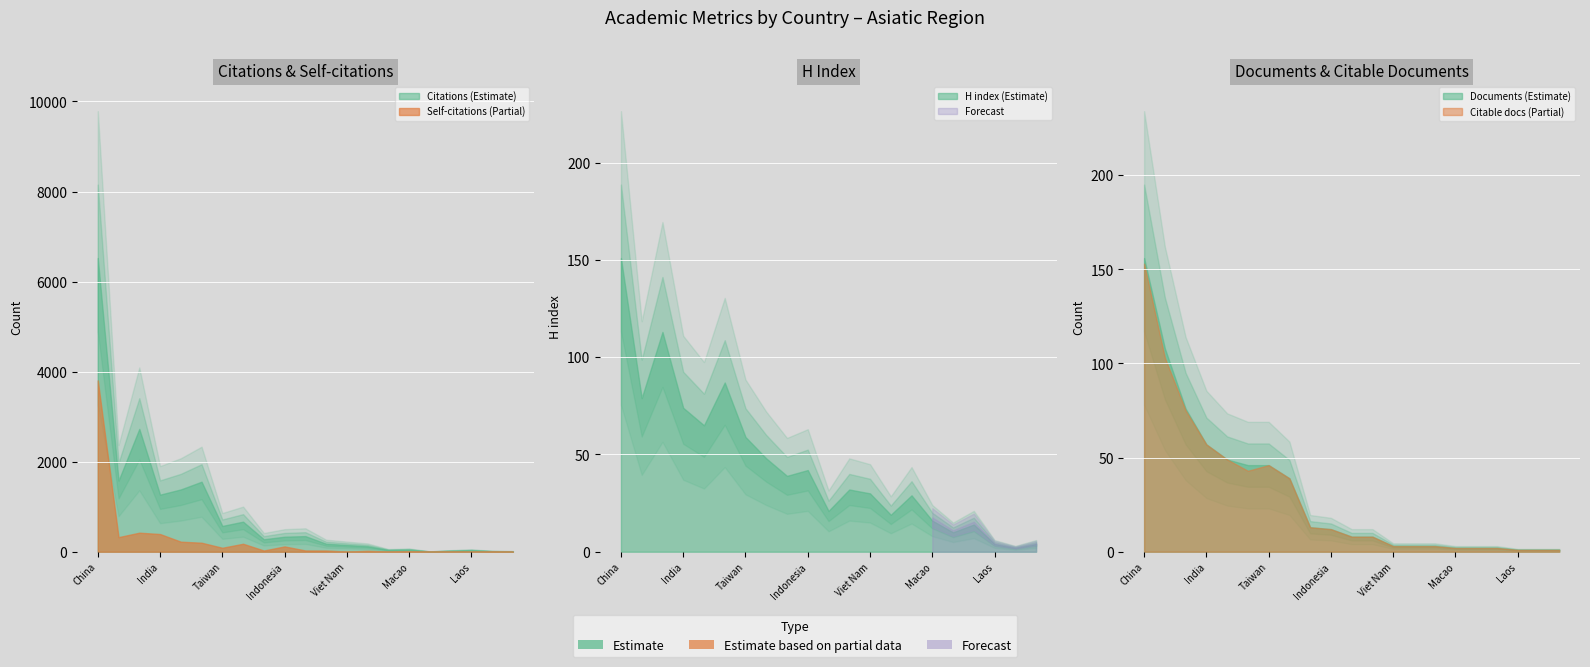

Rank the series at Laos from lowest to highest value.

Self-citations, Citable documents, Documents, H index, Citations